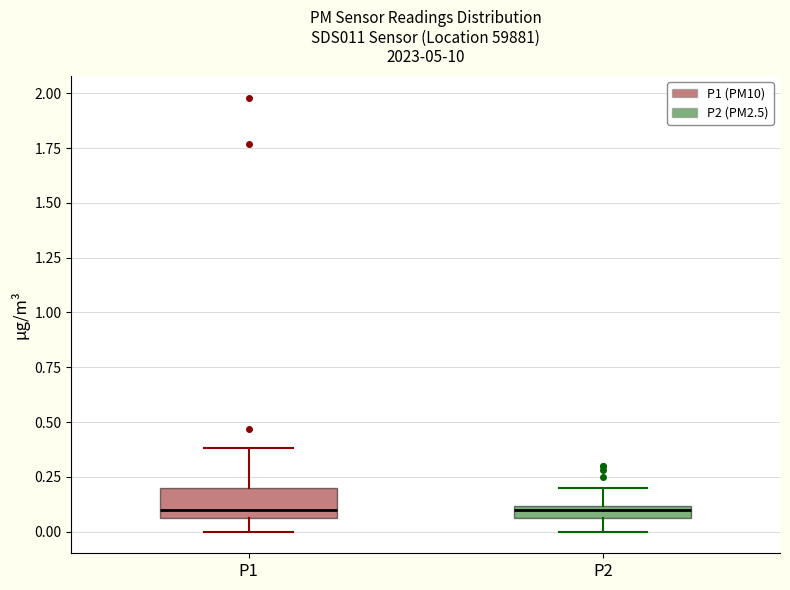

Comparing the boxes themselves (not the whiskers), which one is the tallest?

P1